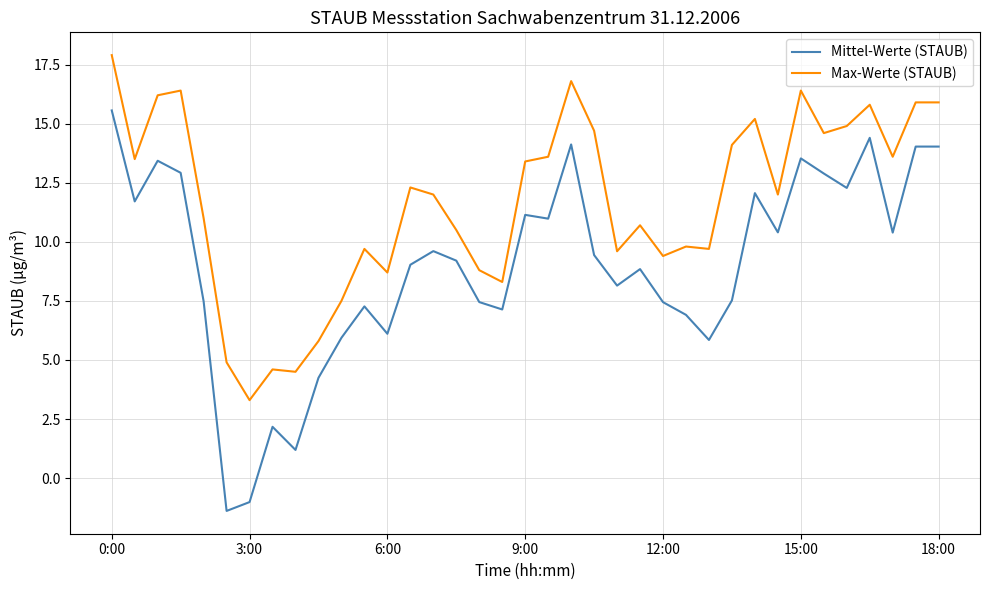

What is the highest value of the Mittel-Werte (STAUB) series?

15.6